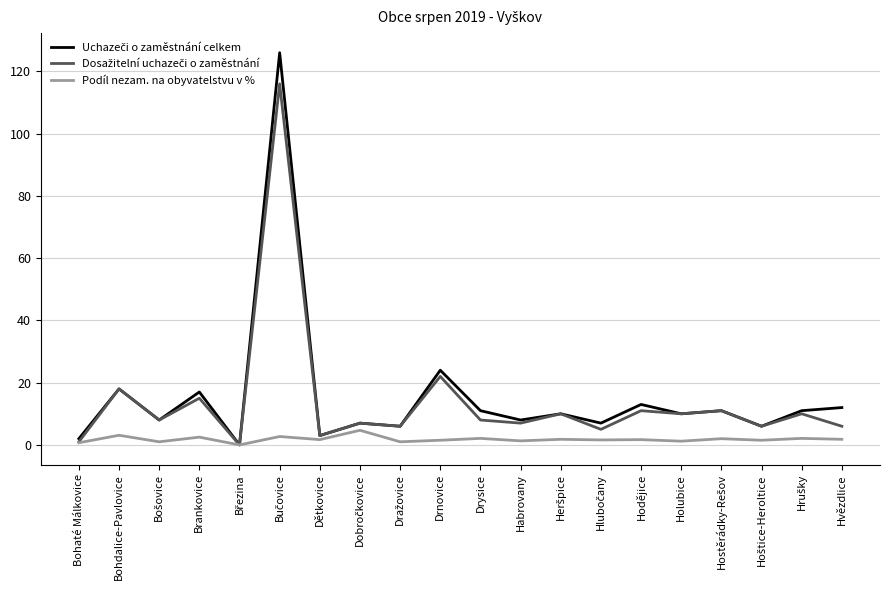

Does the chart display data point markers on the line(s)?

No